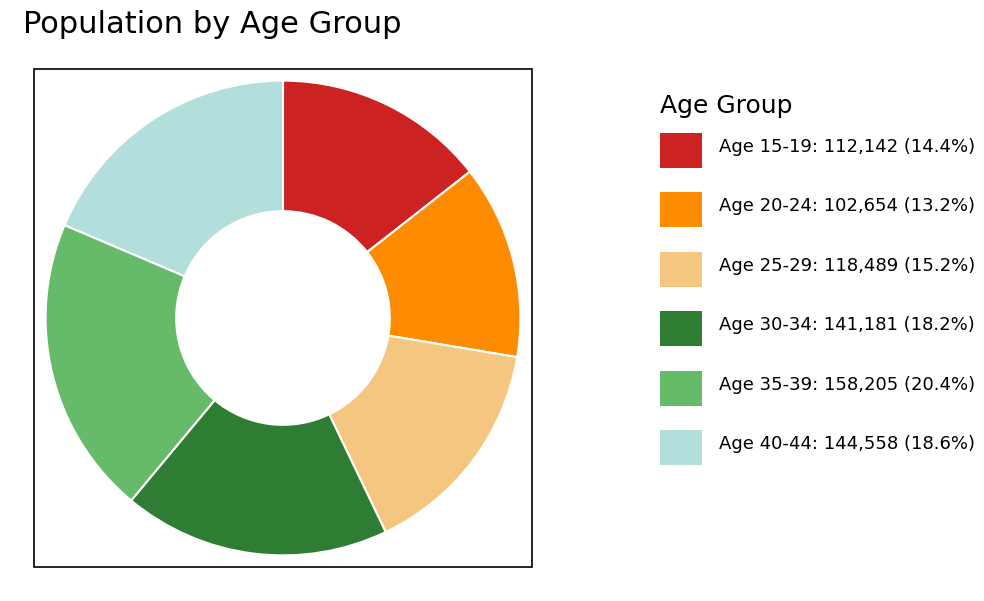

Is there any slice that represents more than half of the pie?

No